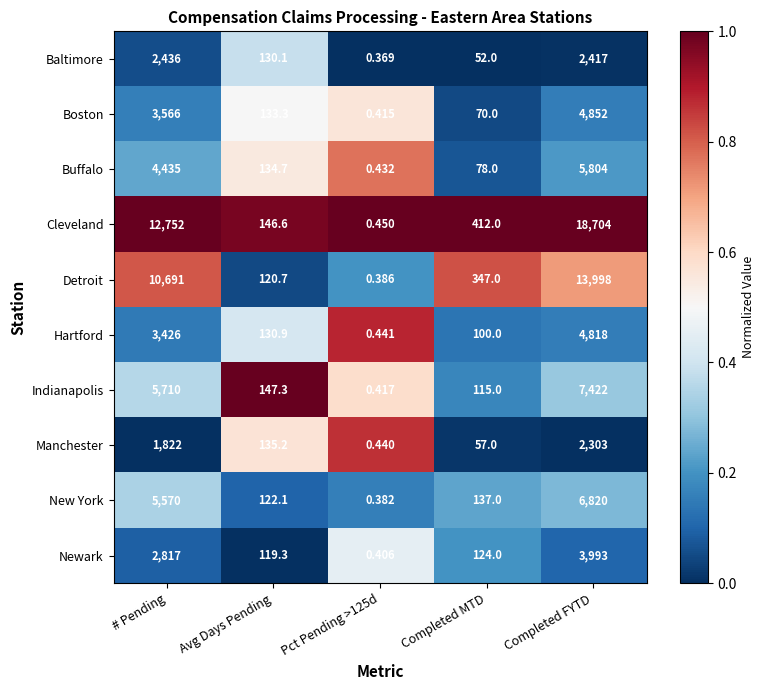

Which series has the widest spread of values?

Cleveland